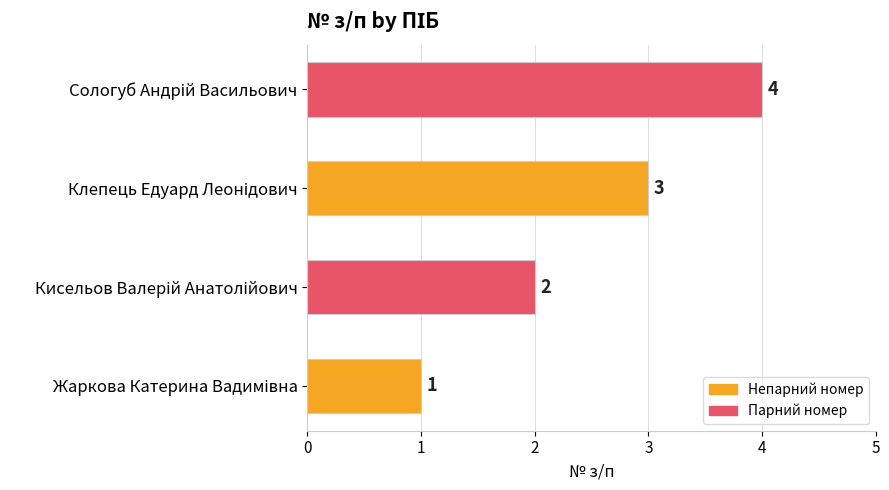

What is the sum of all values?

10